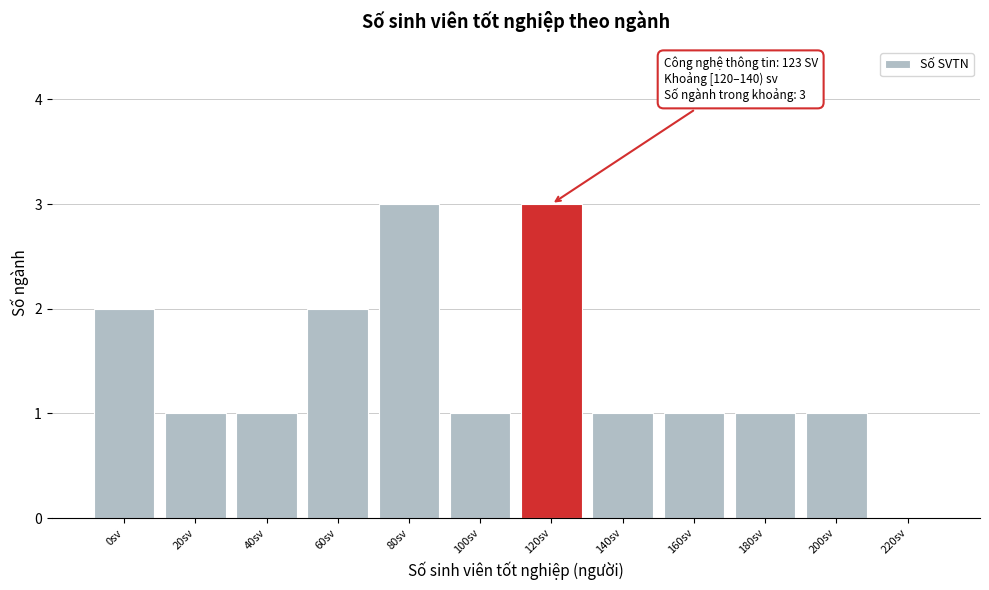

Reading left to right, list all the values displayed in this chart.

0sv=2	20sv=1	40sv=1	60sv=2	80sv=3	100sv=1	120sv=3	140sv=1	160sv=1	180sv=1	200sv=1	220sv=0